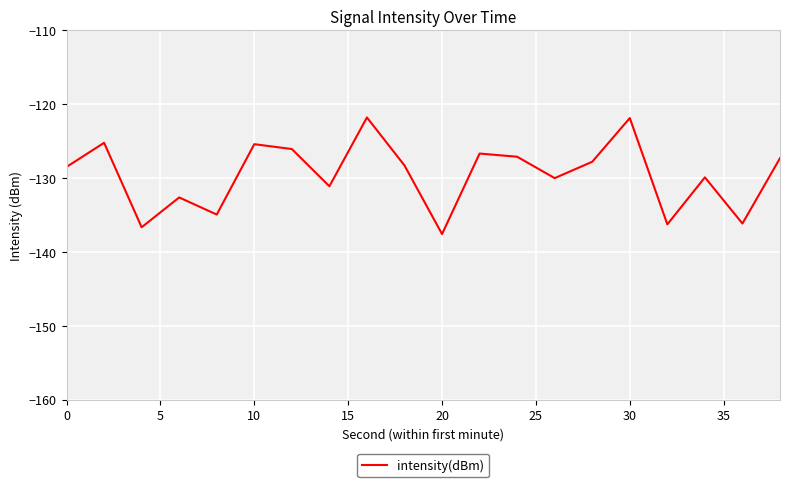

What is the greatest value displayed?

-121.8